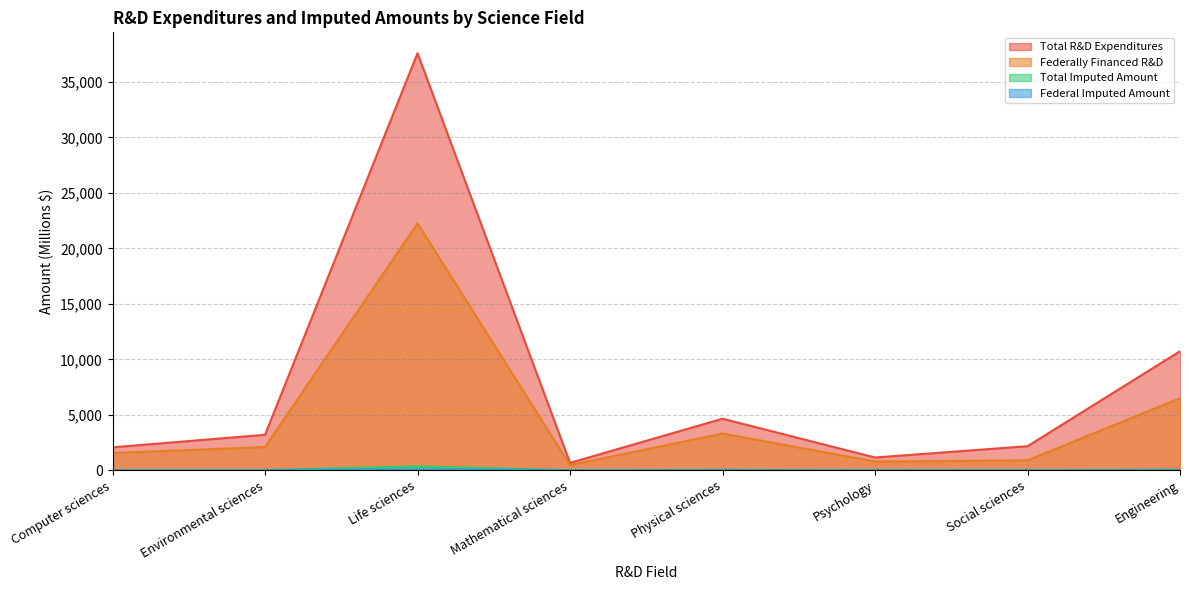

Reading right to left, what are all the values shown in this chart?

Total R&D Expenditures: 10729	2170	1152	4646	671	37585	3199	2068
Total Imputed Amount: 62	9	3	47	4	355	22	8
Federally Financed R&D: 6493	897	789	3309	465	22250	2097	1552
Federal Imputed Amount: 8	1	1	8	1	73	5	2